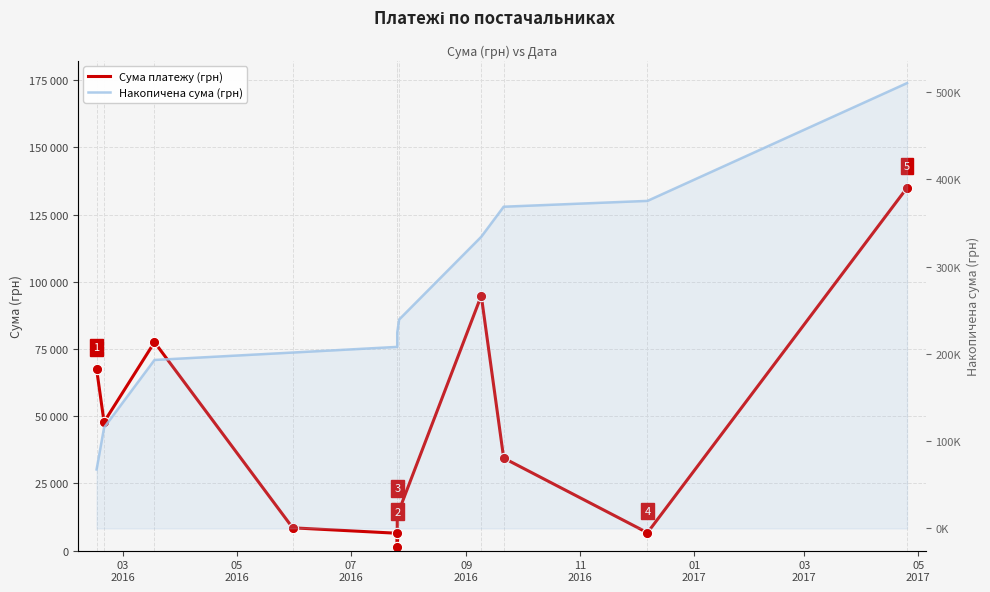

Which series has the widest spread of Y values?

Накопичена сума (грн)